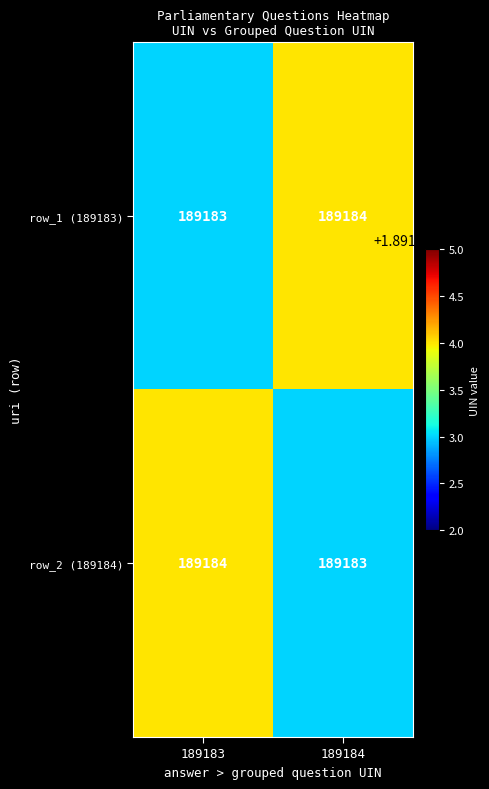

What is the average value of the row_1 (189183) series?

189184